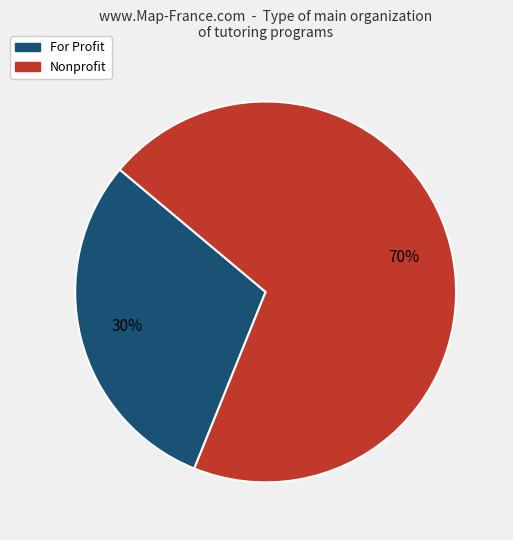

Count the number of slices in the pie.

2